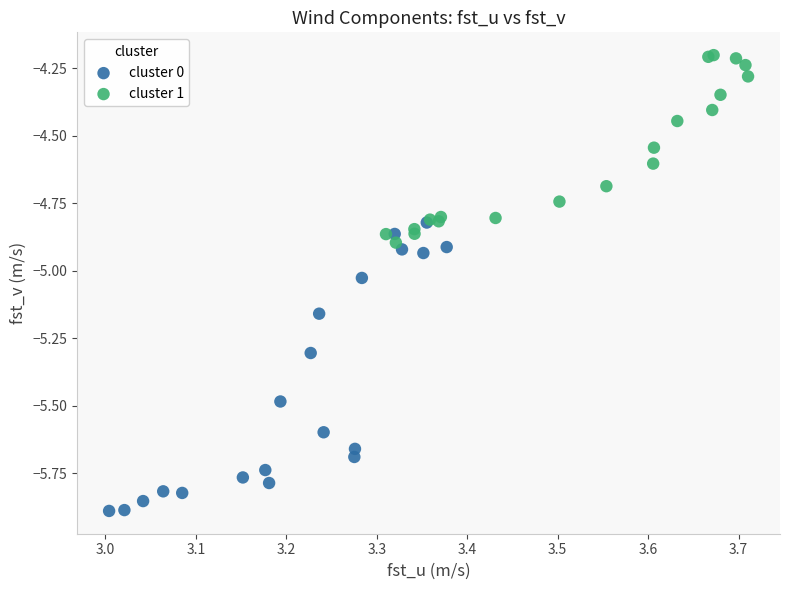

Which series has the widest spread of Y values?

cluster 0